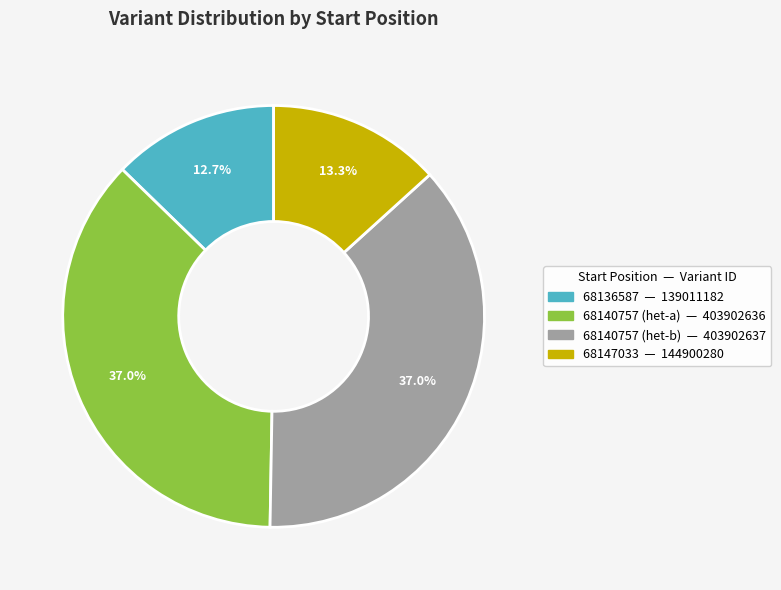

Count the number of slices in the pie.

4